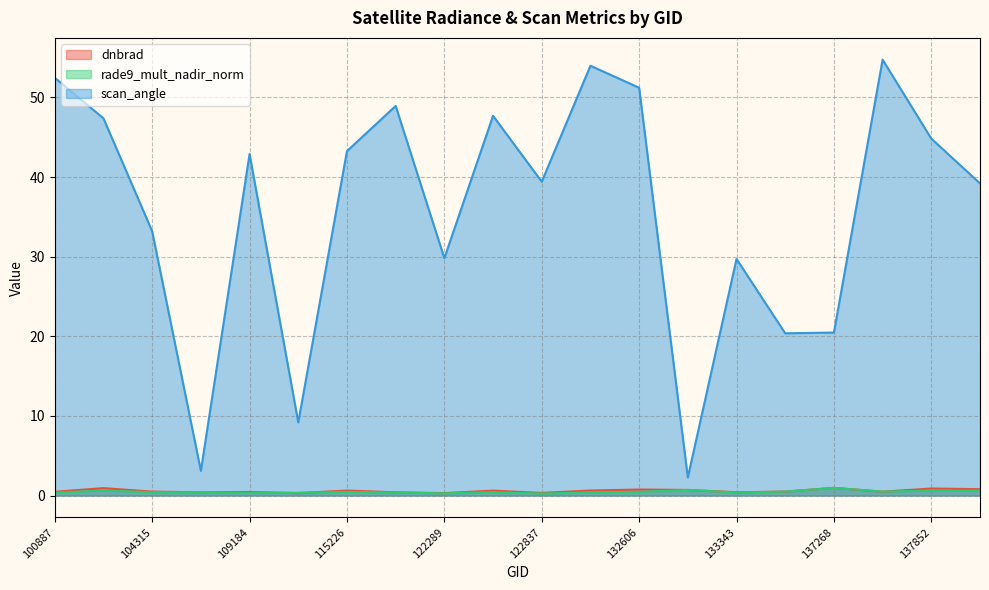

At which category does scan_angle reach its first local valley?

104431